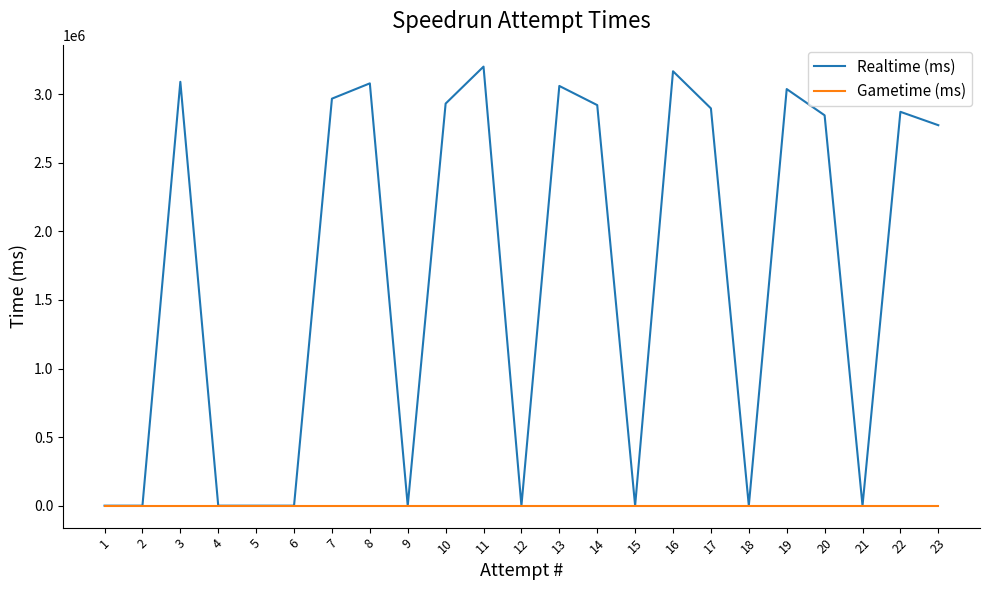

How many lines are shown in the chart?

2